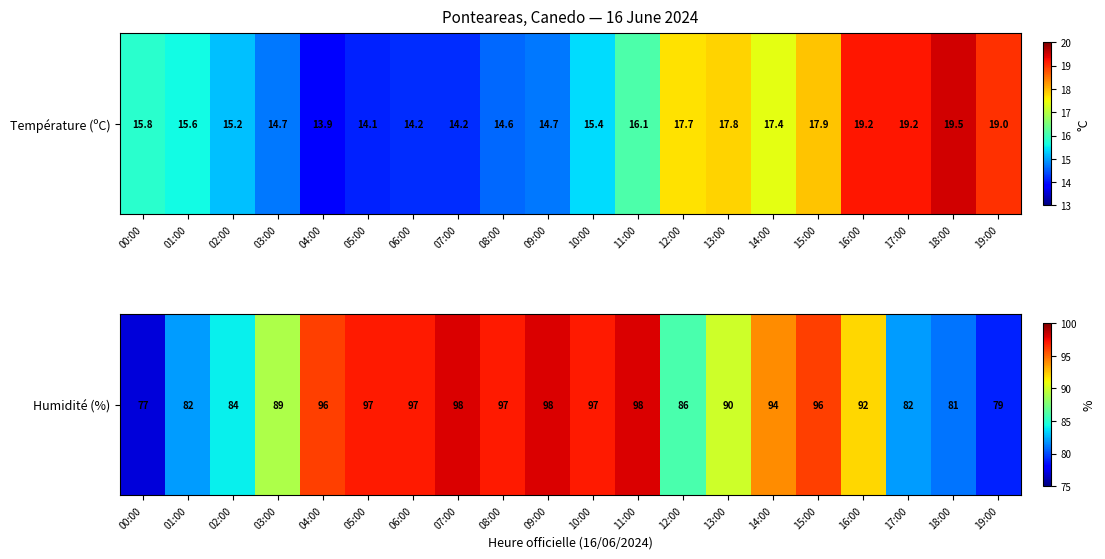

Rank the categories by value from lowest to highest.

00:00, 19:00, 18:00, 01:00, 17:00, 02:00, 12:00, 03:00, 13:00, 16:00, 14:00, 04:00, 15:00, 05:00, 06:00, 08:00, 10:00, 07:00, 09:00, 11:00